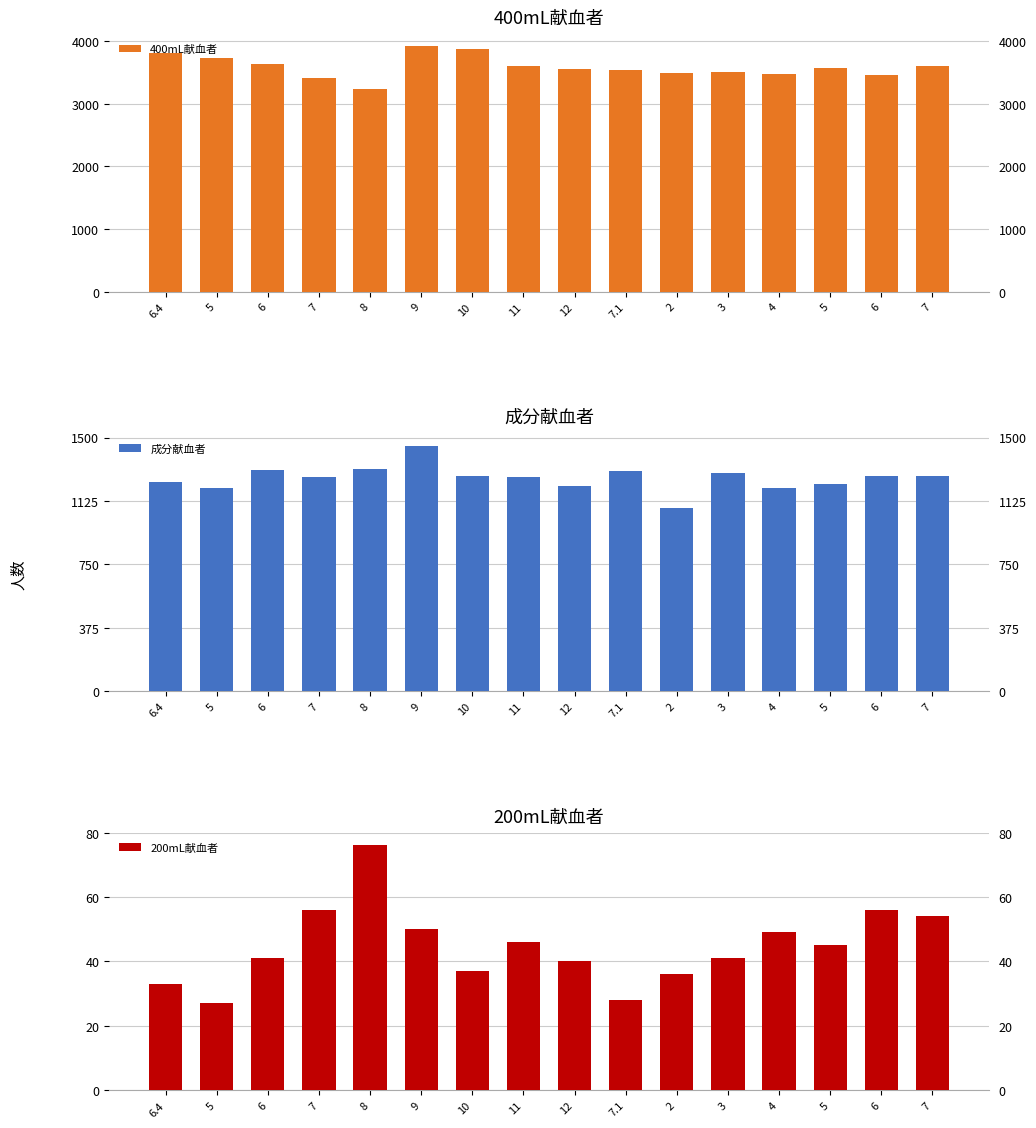

What is the value of the 200mL献血者 bar at the 5th from the left?

76